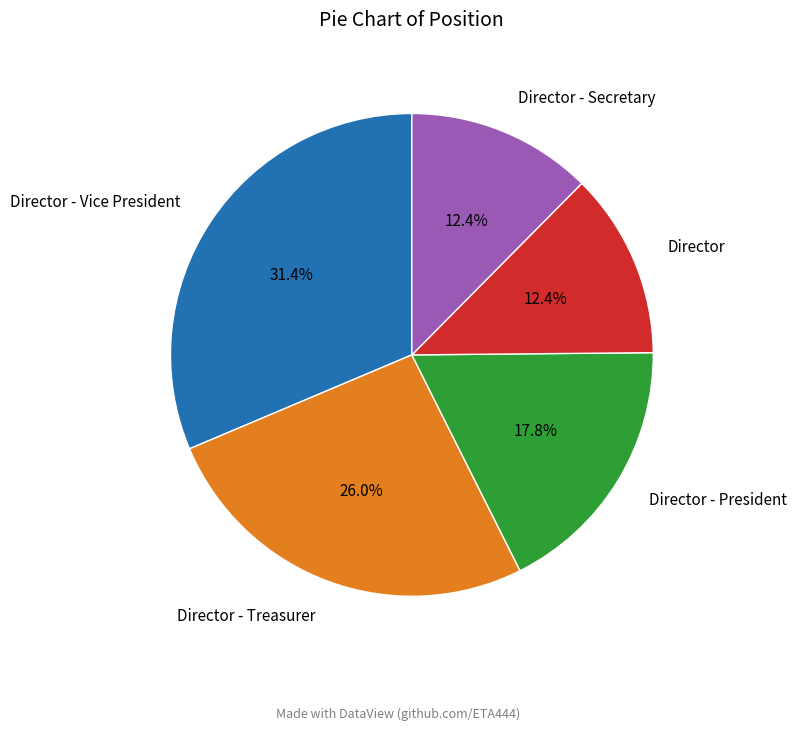

What percentage is the Director slice, to the nearest percent?

12%